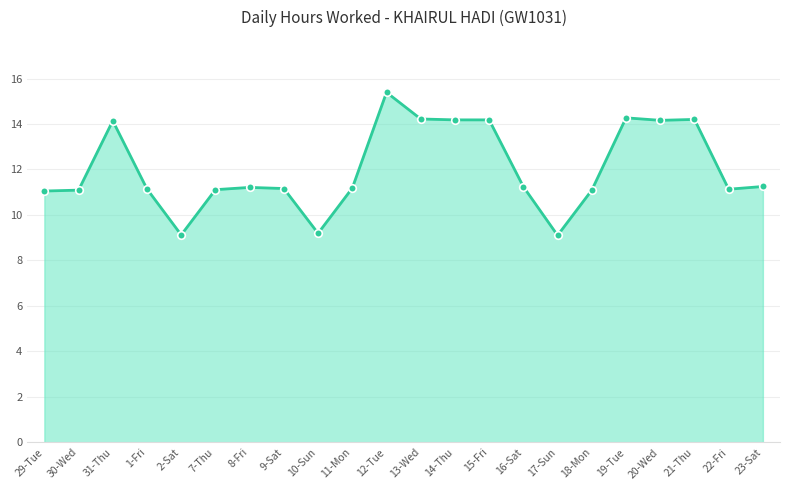

Which has a higher value, 17-Sun or 8-Fri?

8-Fri